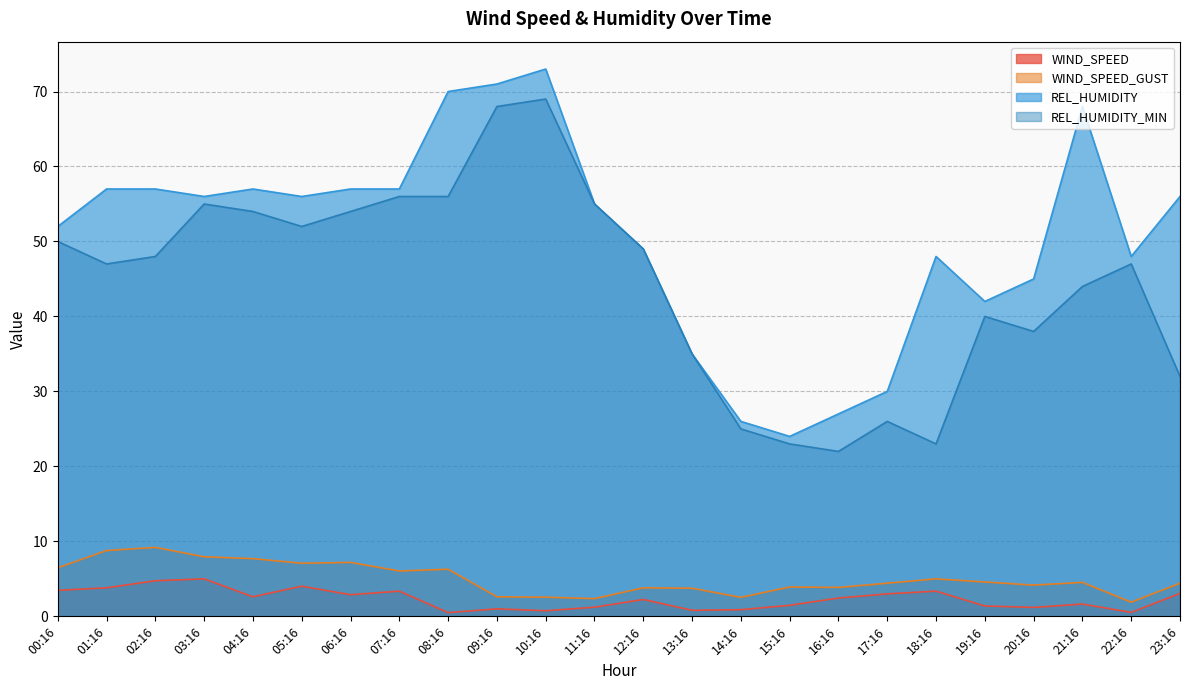

What is the difference between the WIND_SPEED_GUST values at 17:16 and 12:16?

0.6